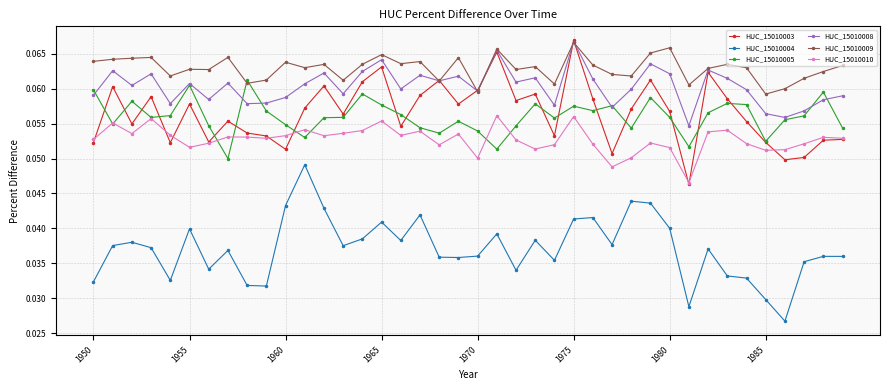

Which series ends up on top after the final intersection of HUC_15010005 and HUC_15010008?

HUC_15010008